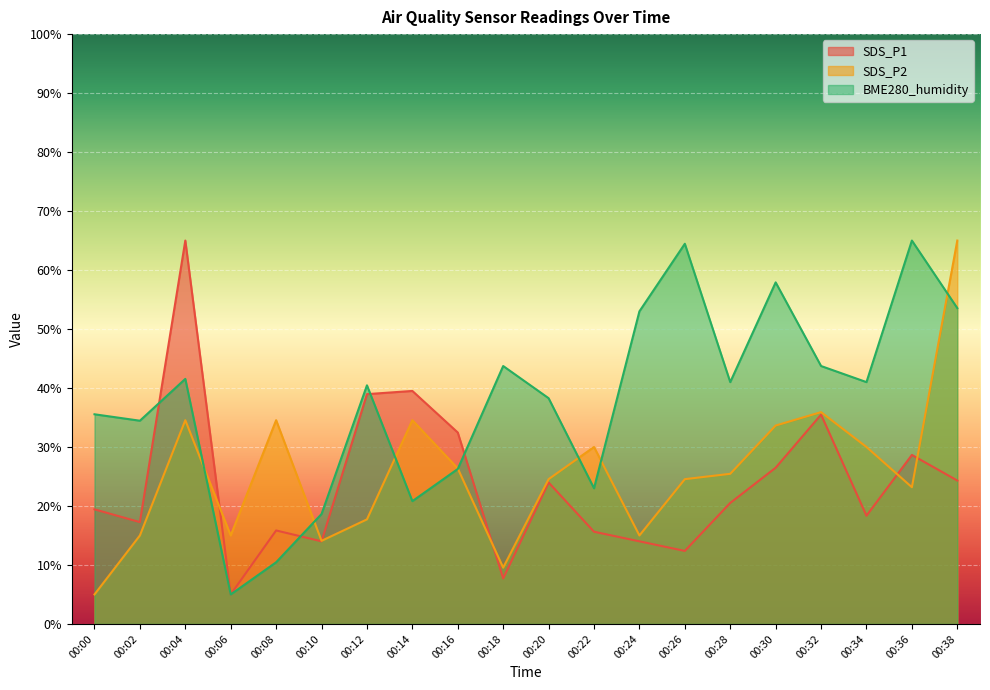

Where does the BME280_humidity series first go above 41?

00:04